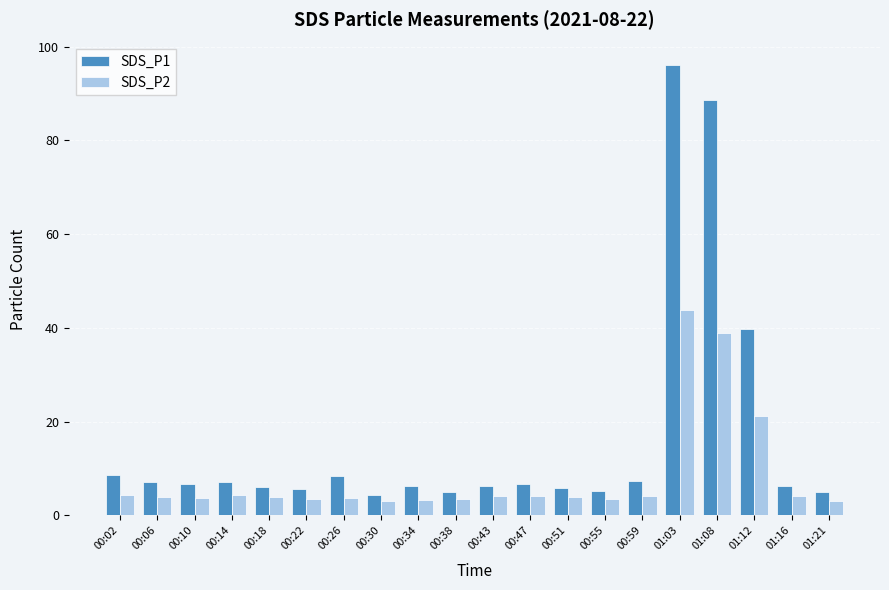

How many series are shown in this chart?

2